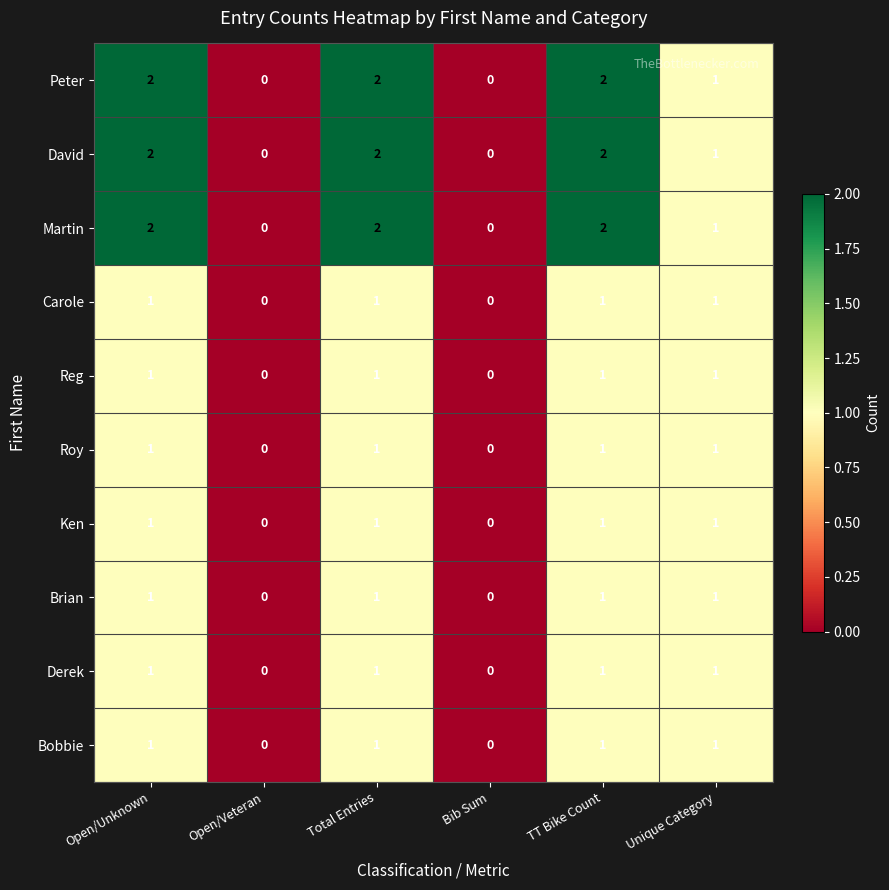

The Brian series shows 0 at Unique Category. True or false?

False